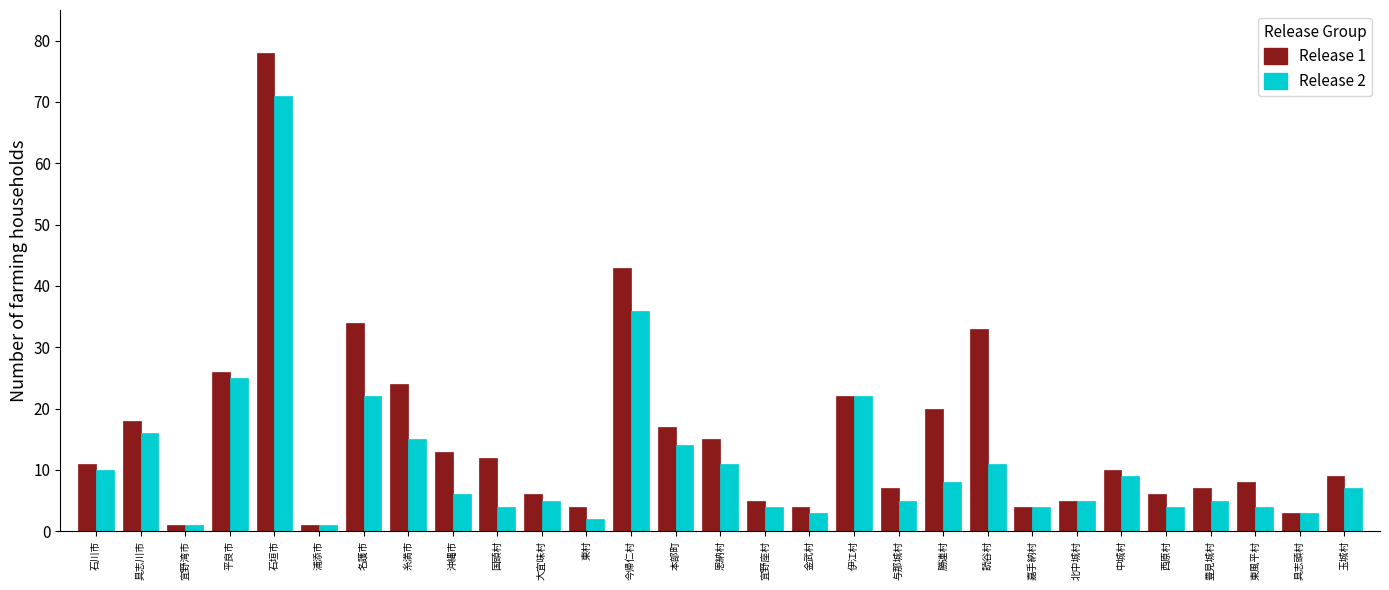

Which series has the widest spread of values?

Release 1